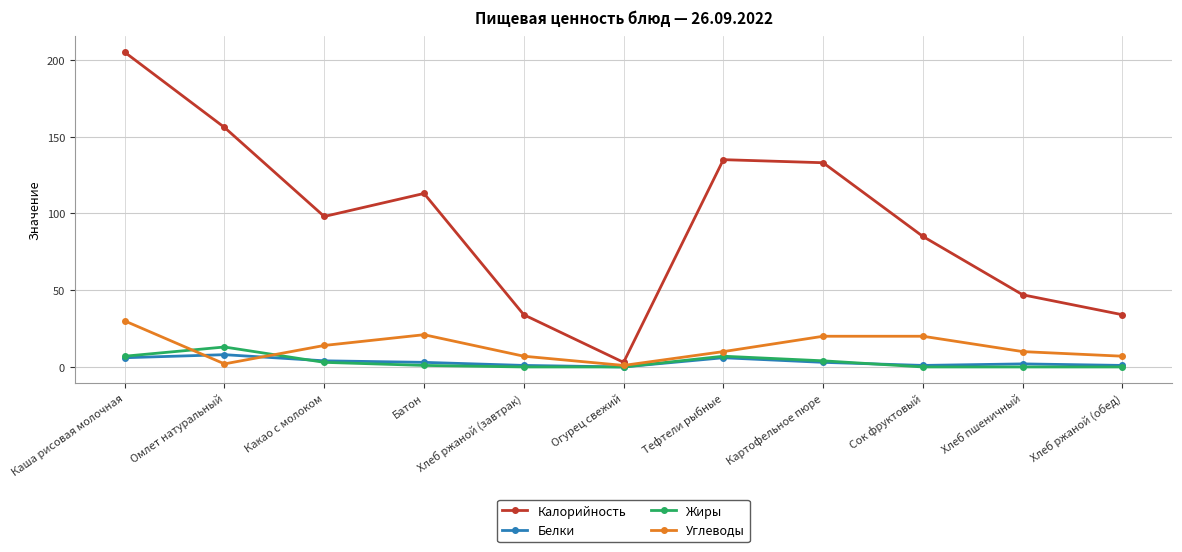

What is the sum of the Углеводы values at Хлеб пшеничный and Тефтели рыбные?

20